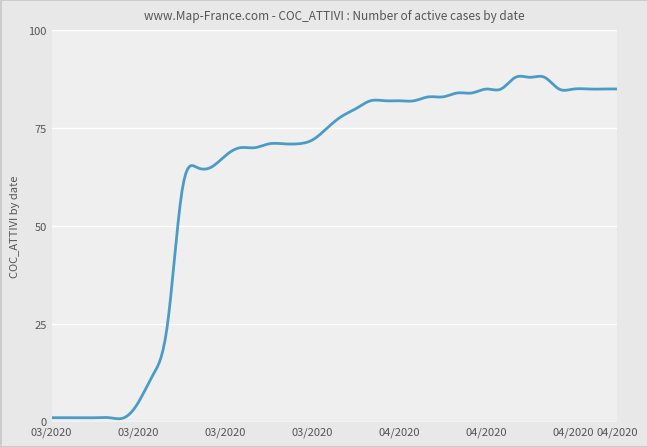

What is the greatest value displayed?

88.3